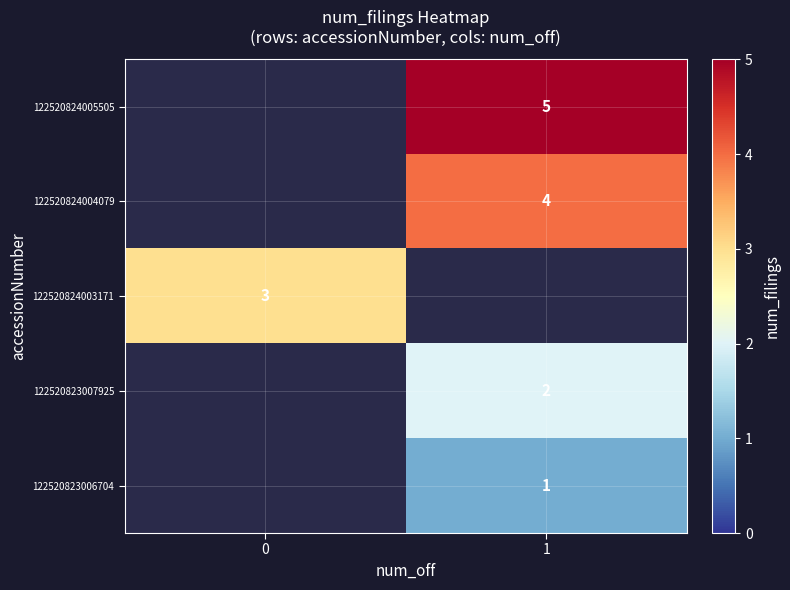

The value of 122520823006704 at 1 is 0. True or false?

False